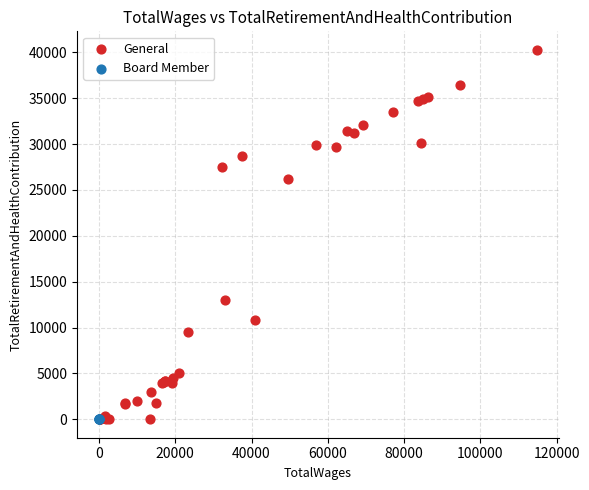

Which series reaches the maximum Y coordinate?

General